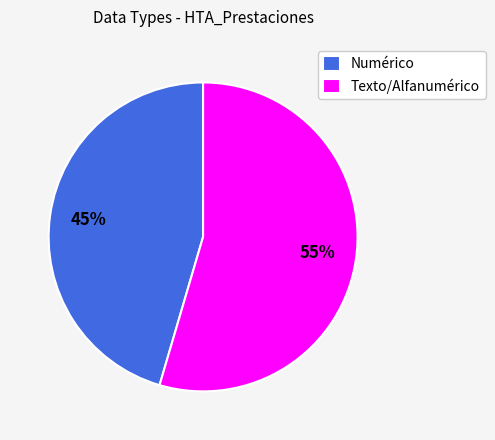

Combined, do Numérico and Texto/Alfanumérico account for over 50%?

Yes